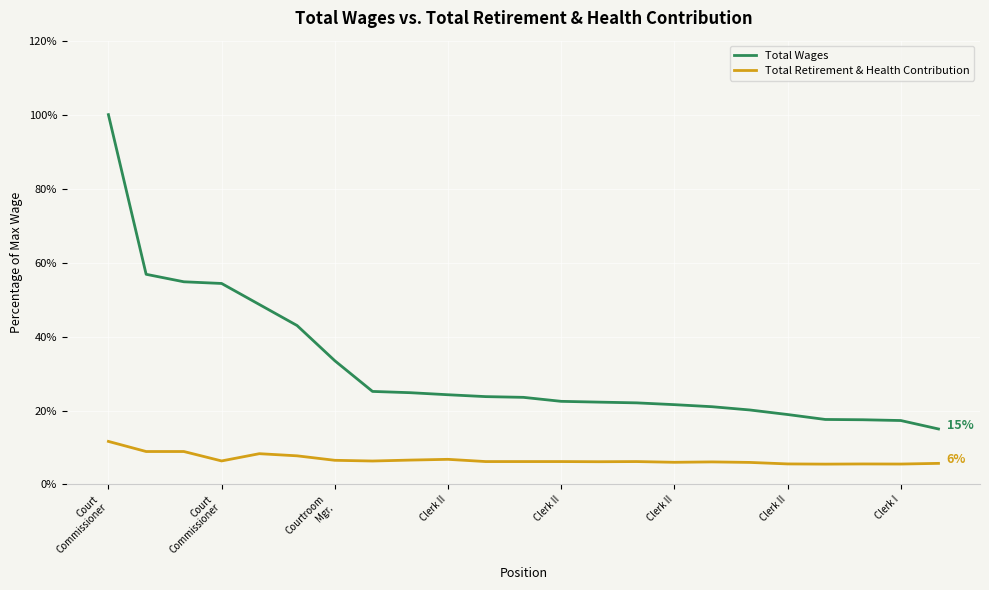

What is the greatest value displayed?

100.0